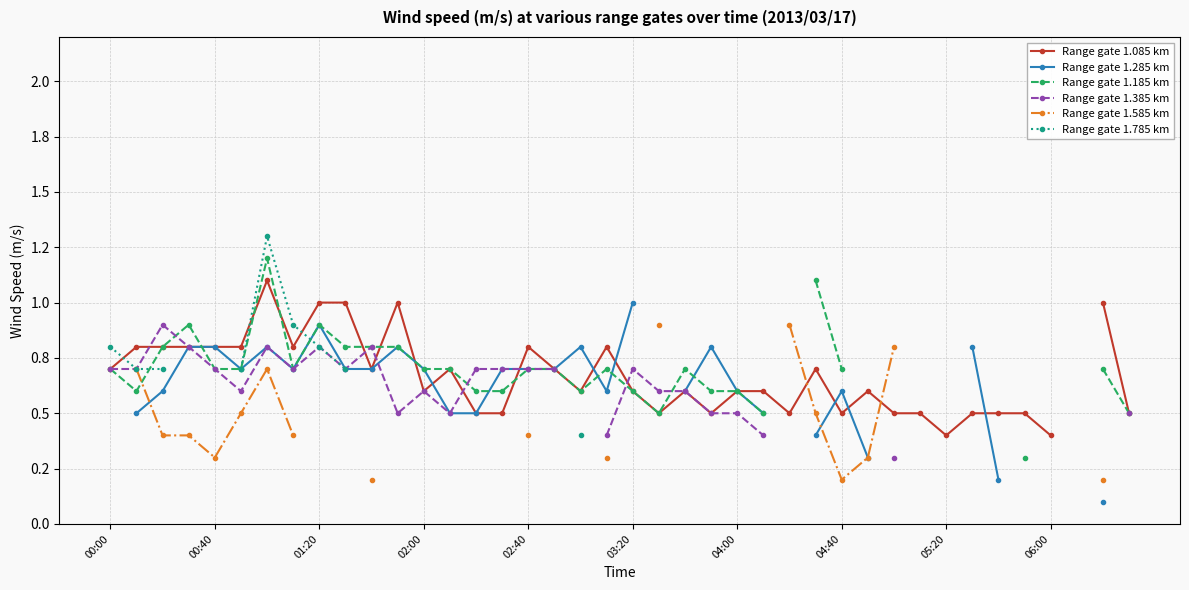

Which series ends up on top after the final intersection of Range gate 1.085 km and Range gate 1.585 km?

Range gate 1.585 km